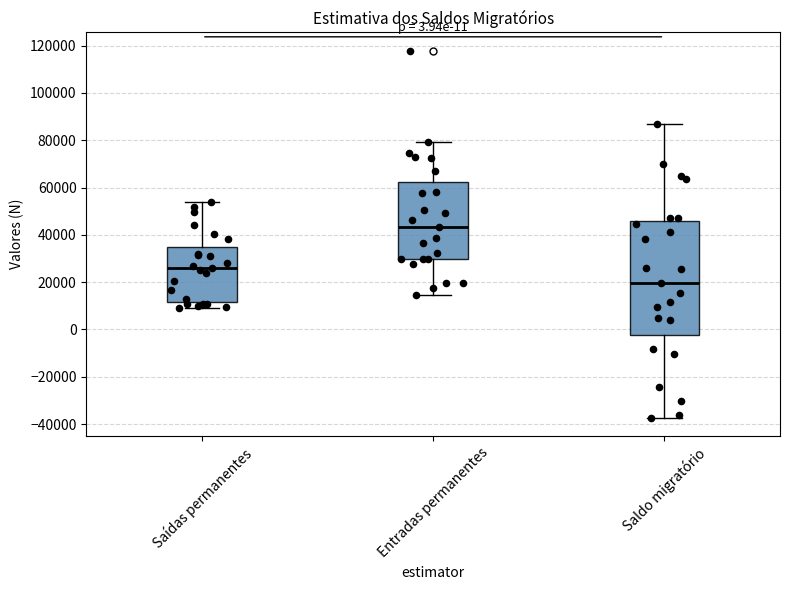

Which box is the tallest, from its lower edge to its upper edge?

Saldo migratório